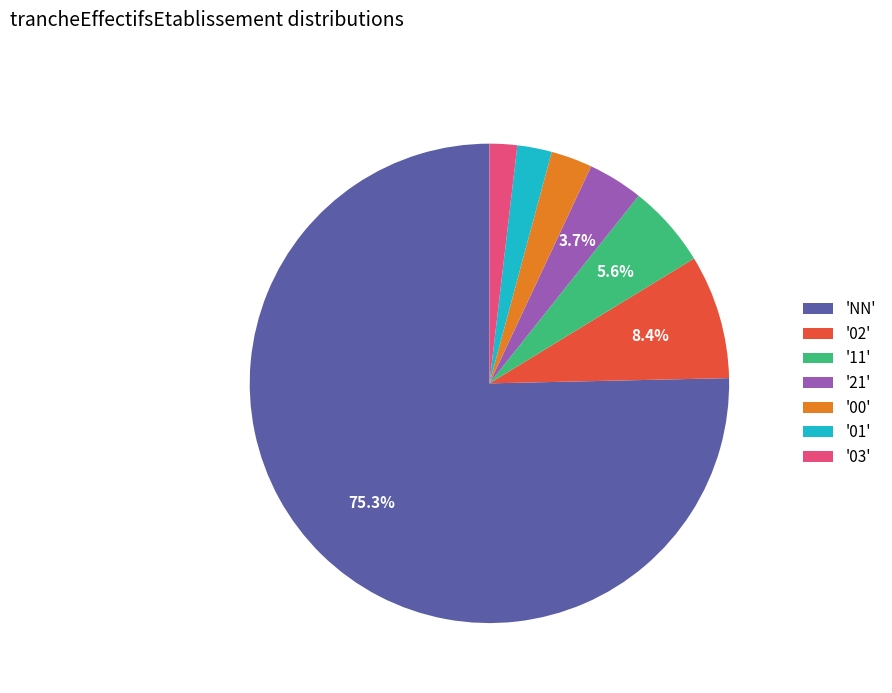

How many slices are in this pie chart?

7